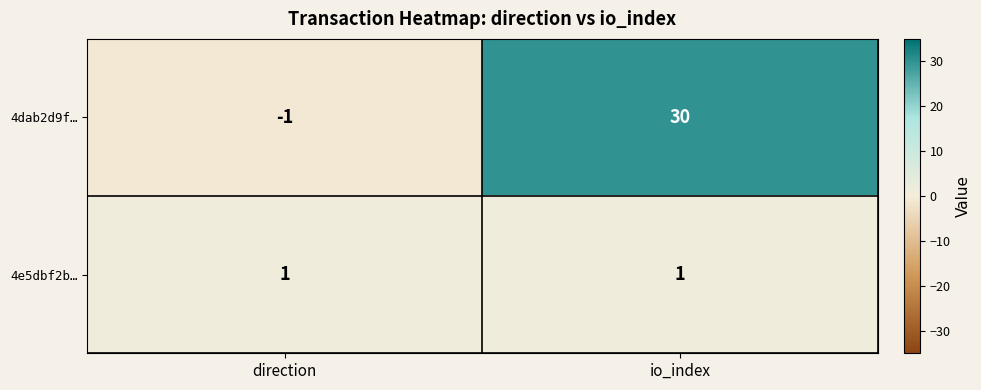

List the series in order of their peak value, highest first.

4dab2d9f…, 4e5dbf2b…